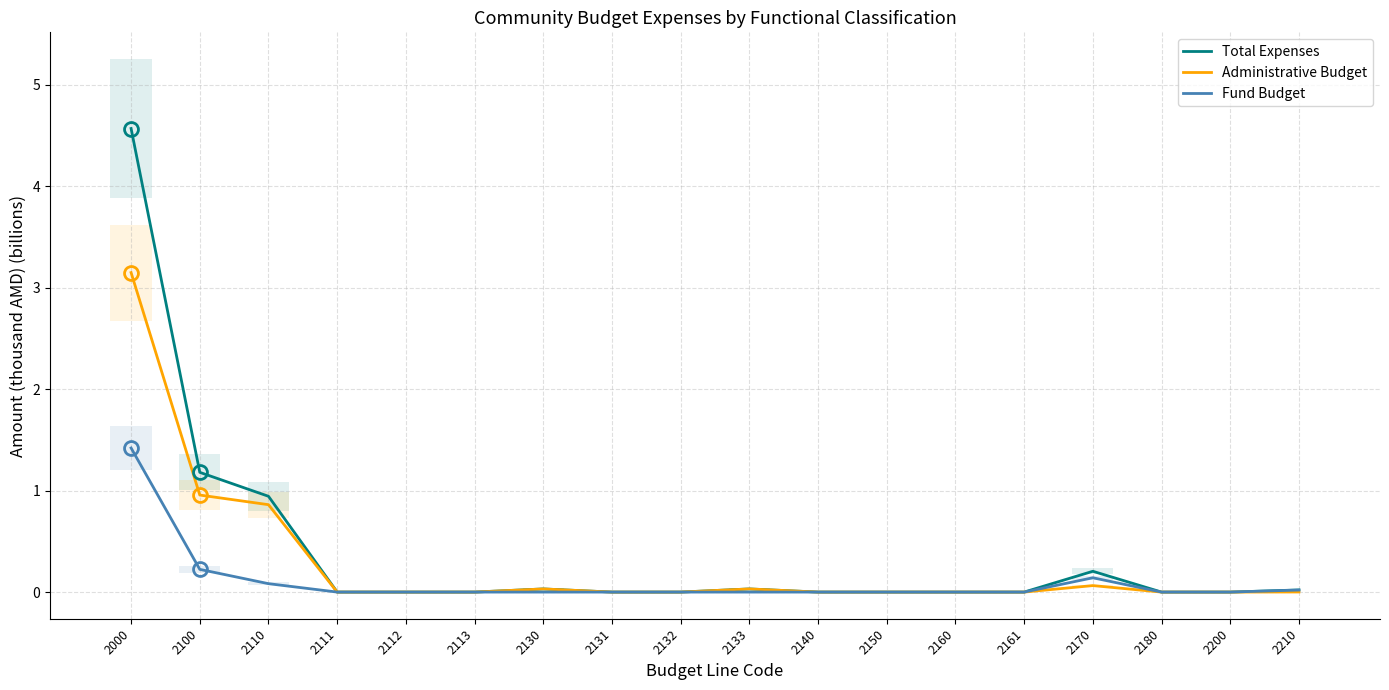

How many series are shown in this chart?

3